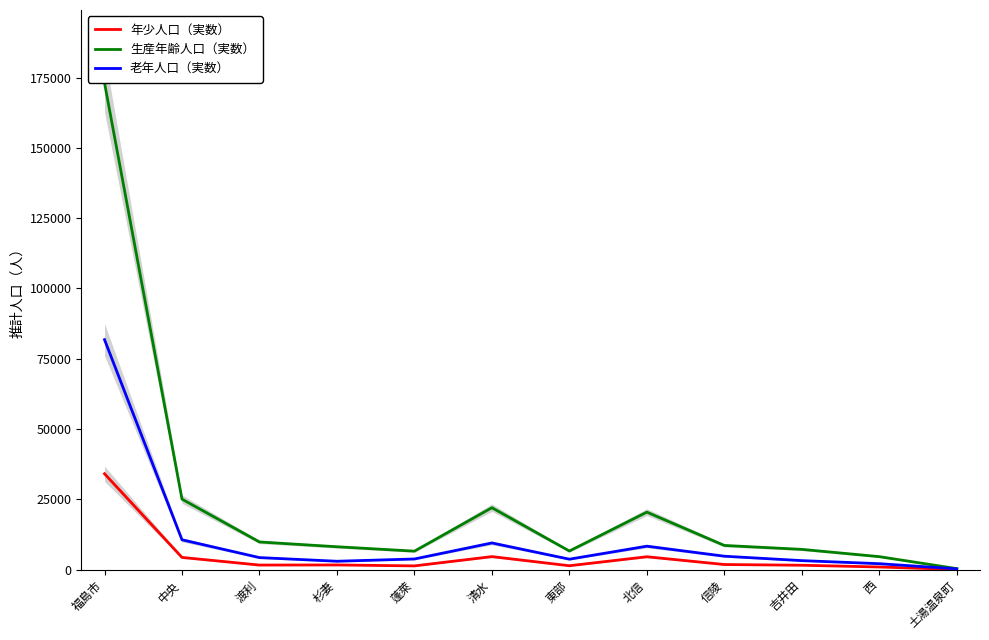

What is the smallest value displayed?

23